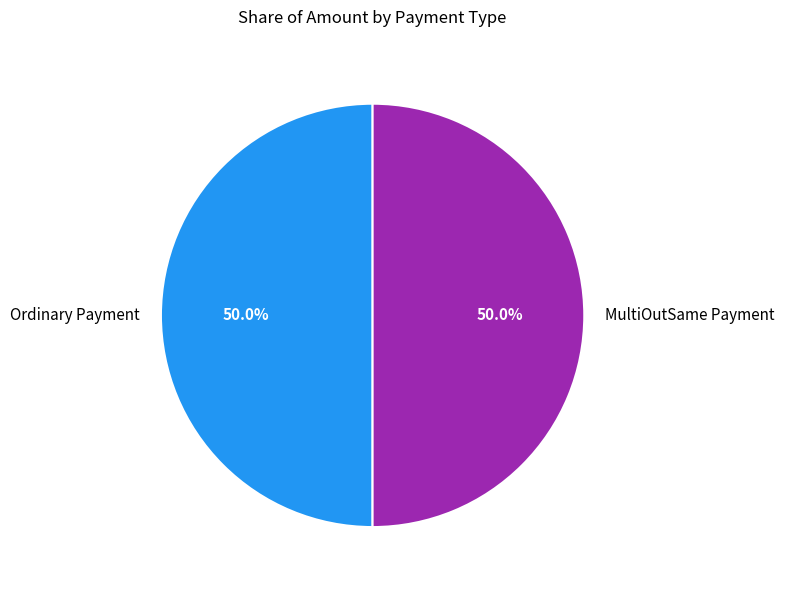

True or false: Ordinary Payment accounts for 50% of the total.

True